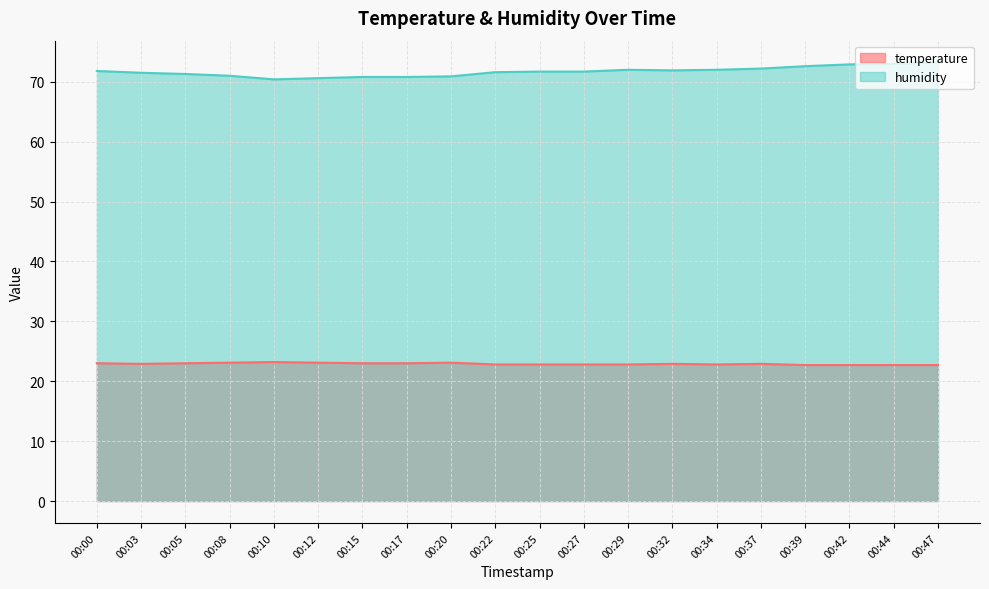

What is the value of the temperature point at the 10th from the left?

22.8